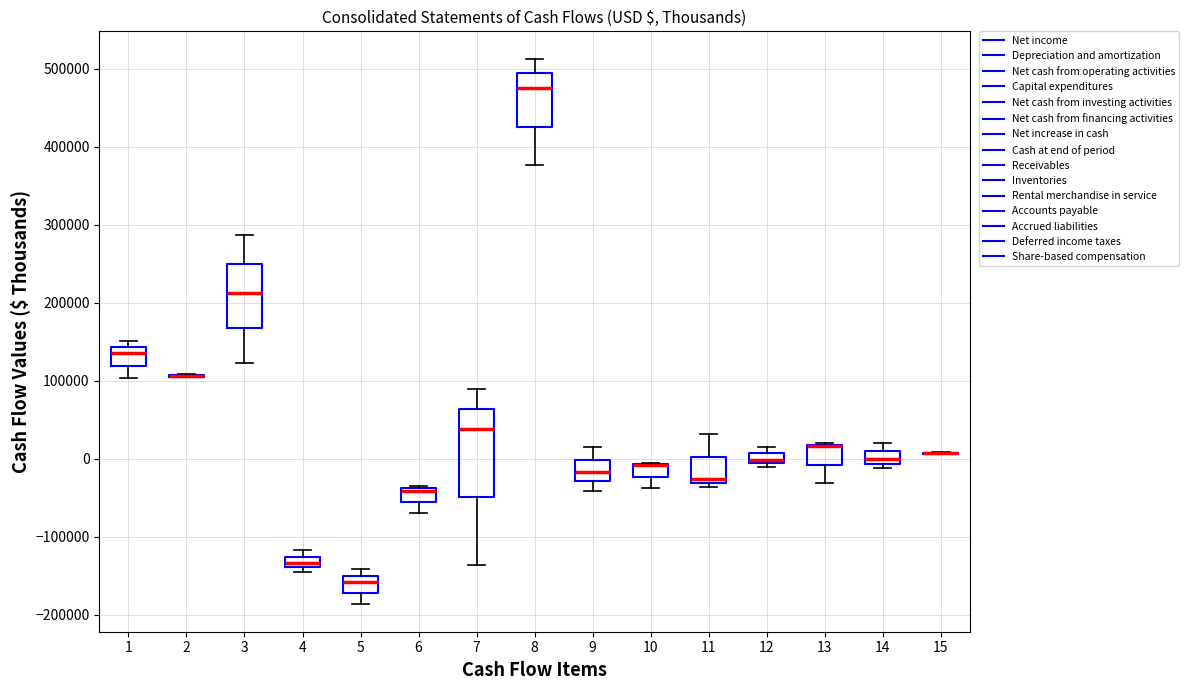

Which box is the tallest, from its lower edge to its upper edge?

7